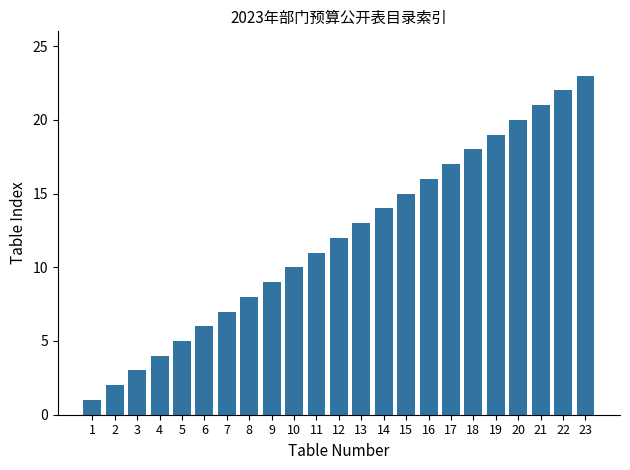

What is the difference between the maximum and minimum values?

22